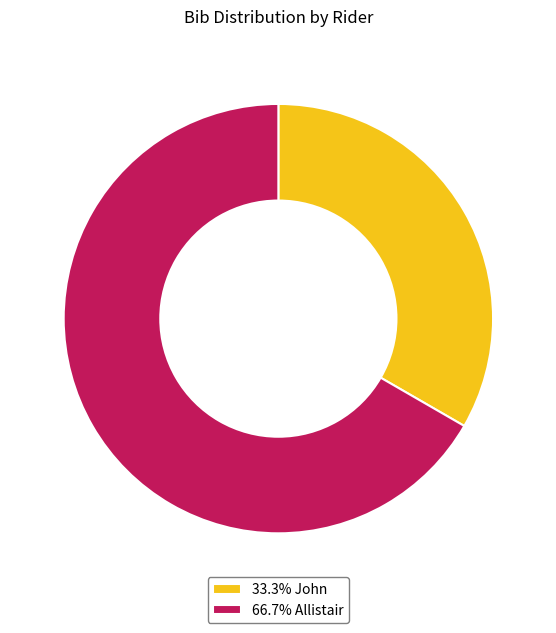

Approximately how many times larger is the value at 66.7% Allistair compared to 33.3% John?

2.0